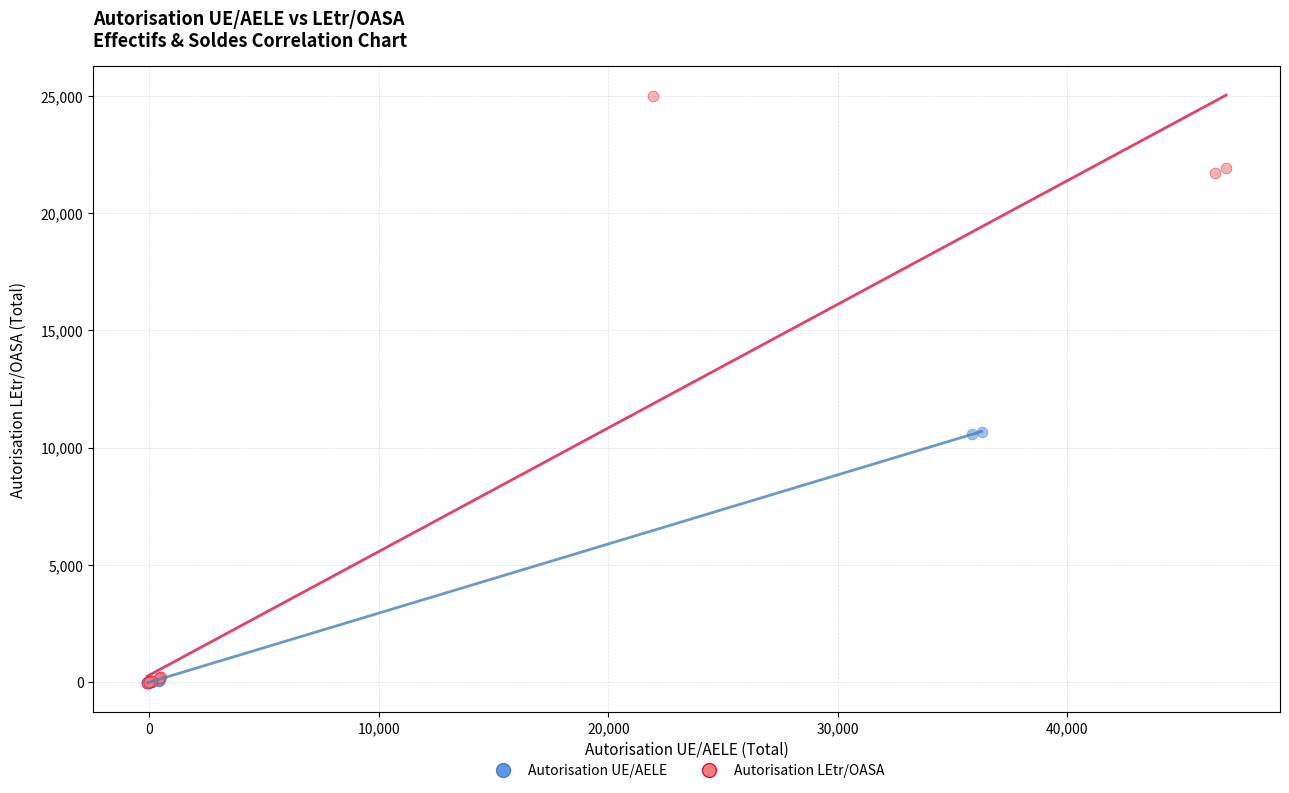

What are all the series names shown in the legend?

Autorisation UE/AELE, Autorisation LEtr/OASA